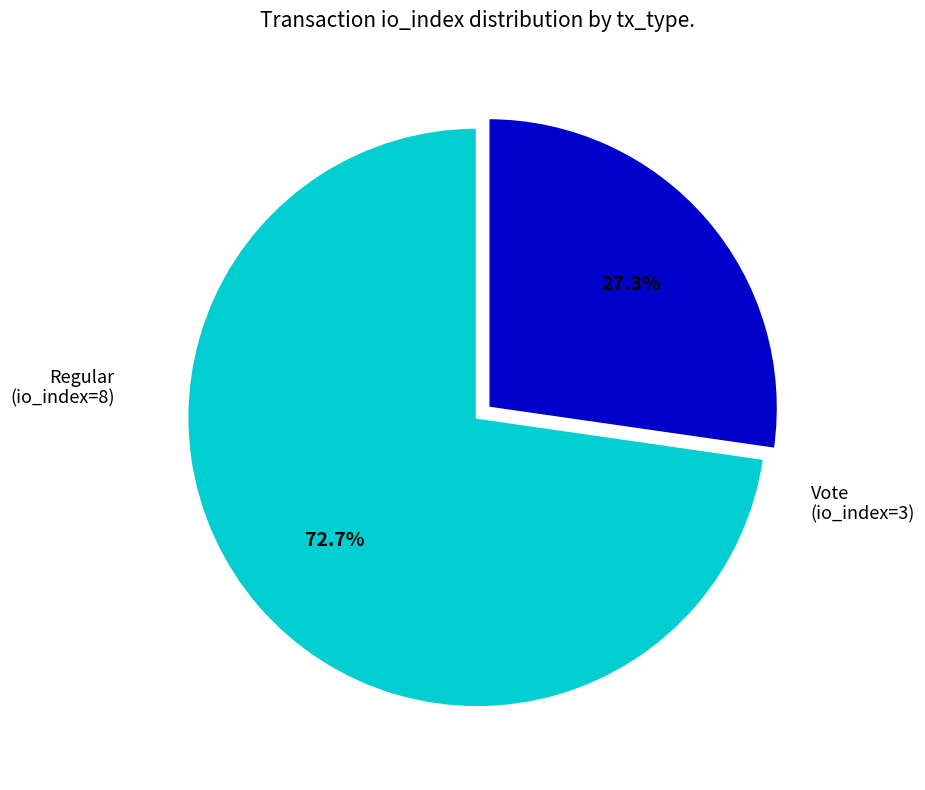

Is there any slice that represents more than half of the pie?

Yes